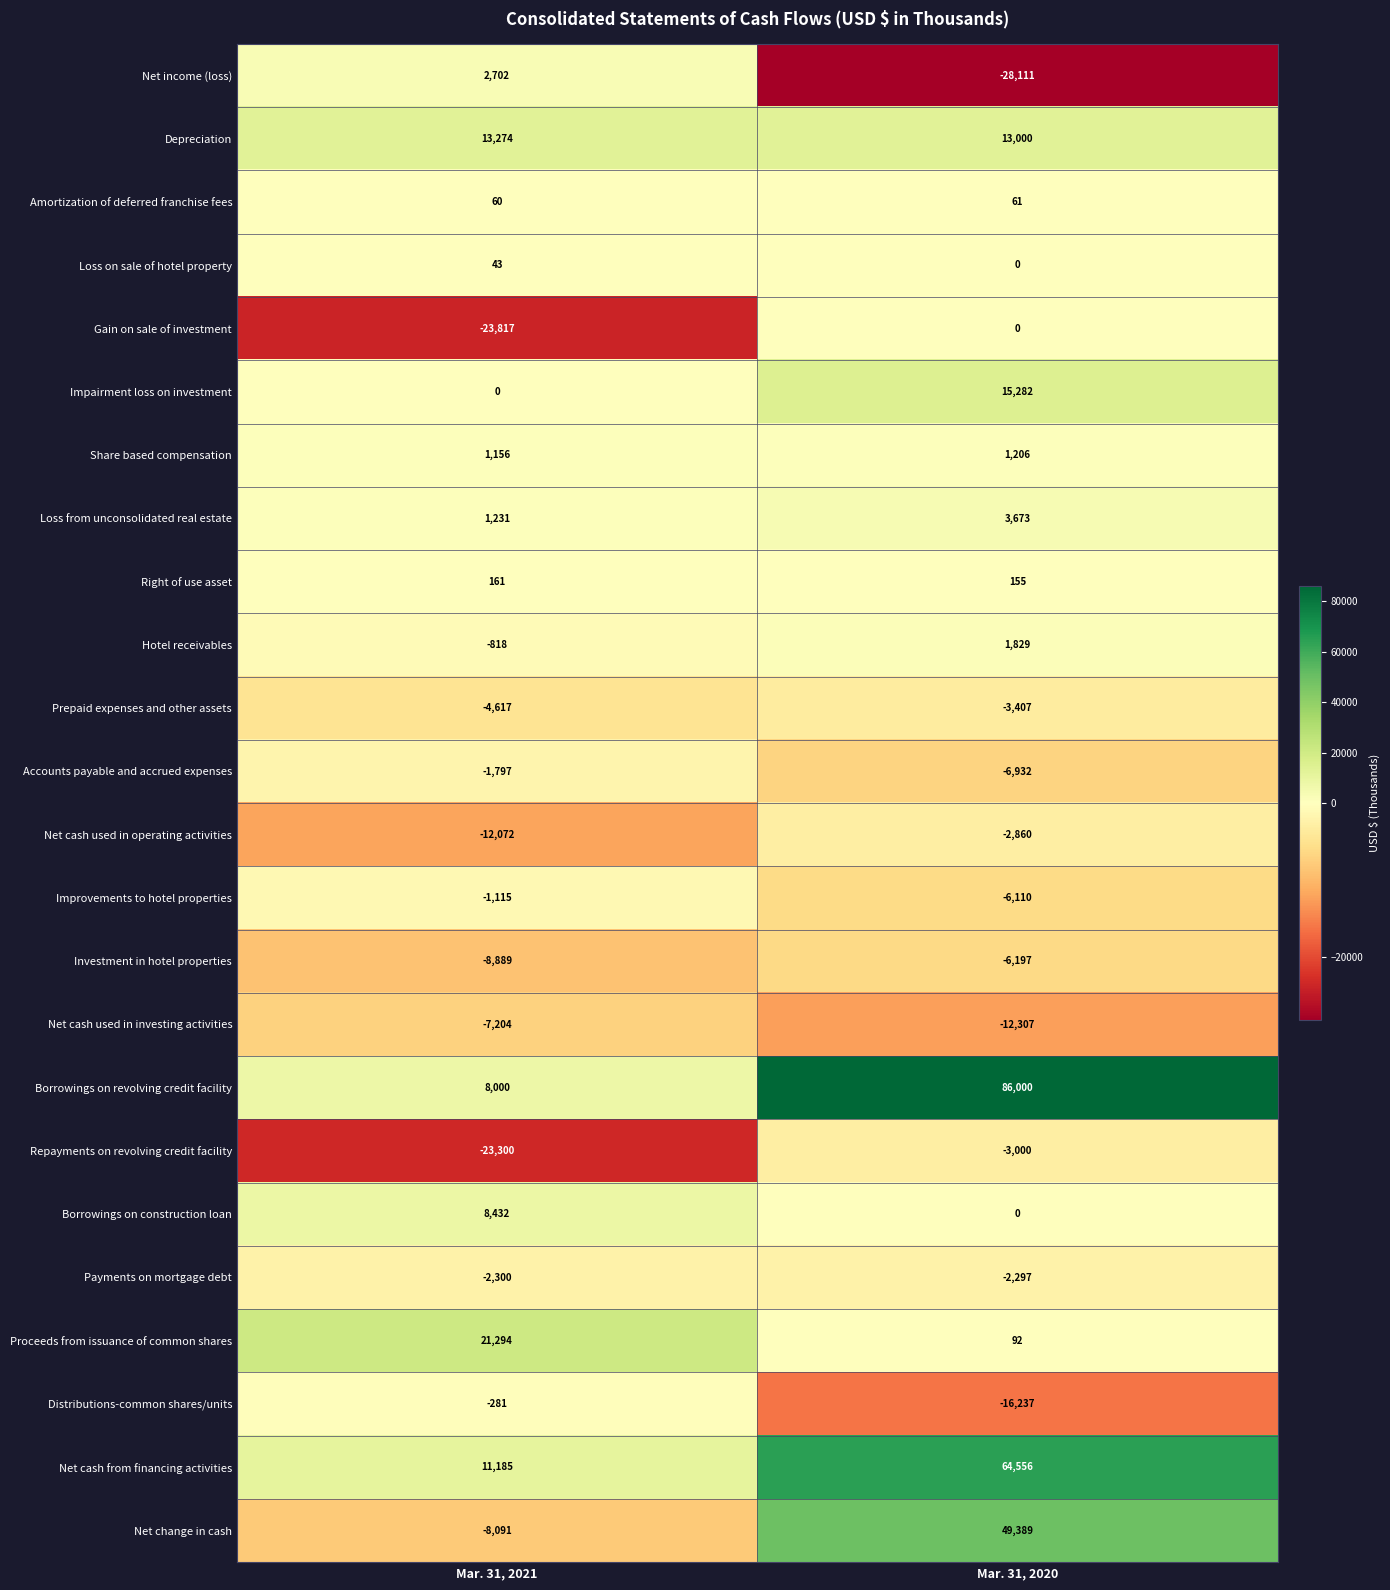

List the series in order of their peak value, lowest first.

Net cash used in investing activities, Investment in hotel properties, Prepaid expenses and other assets, Repayments on revolving credit facility, Net cash used in operating activities, Payments on mortgage debt, Accounts payable and accrued expenses, Improvements to hotel properties, Distributions-common shares/units, Gain on sale of investment, Loss on sale of hotel property, Amortization of deferred franchise fees, Right of use asset, Share based compensation, Hotel receivables, Net income (loss), Loss from unconsolidated real estate, Borrowings on construction loan, Depreciation, Impairment loss on investment, Proceeds from issuance of common shares, Net change in cash, Net cash from financing activities, Borrowings on revolving credit facility